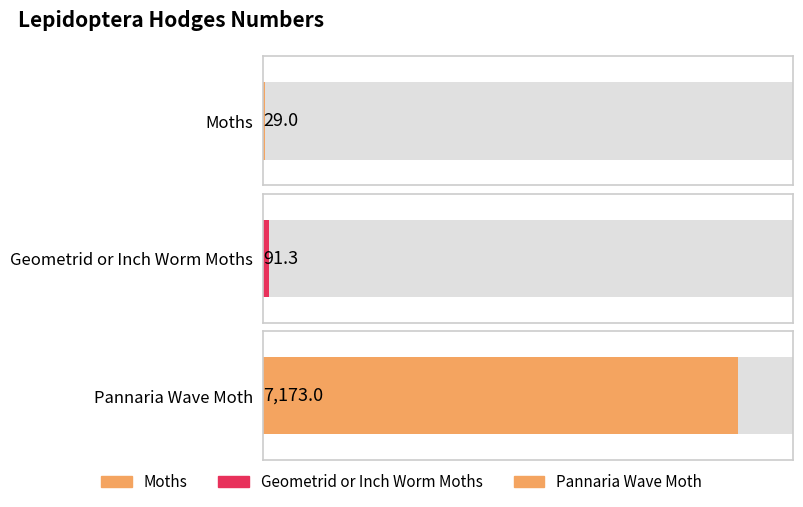

Count the number of values greater than 91.

2